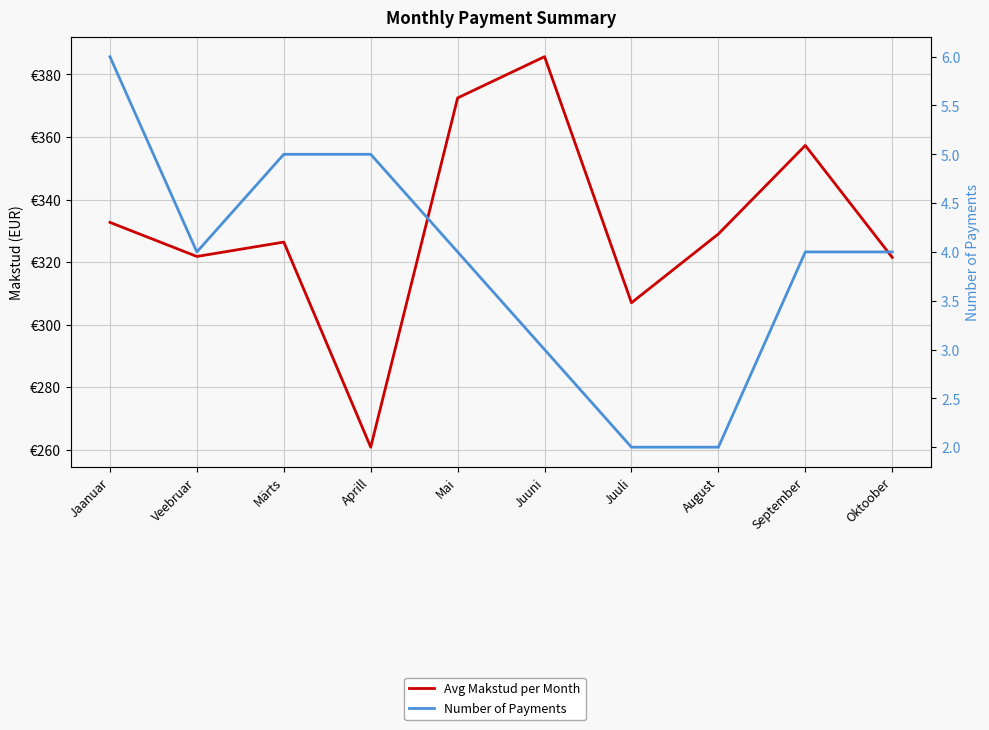

What is the difference between the Avg Makstud per Month values at Jaanuar and Aprill?

71.9